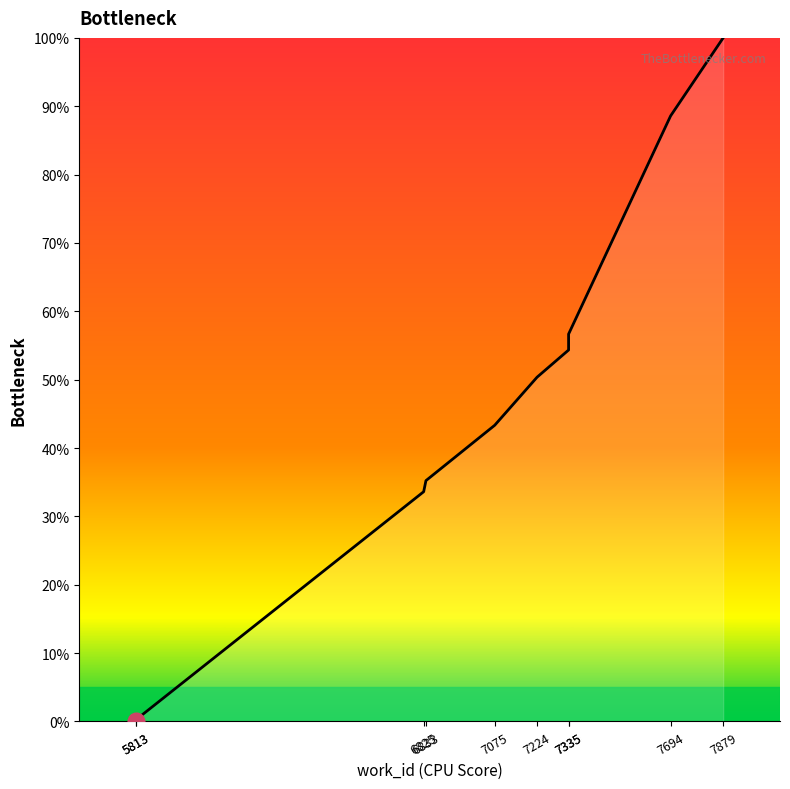

Read the value at 5813.

0.3